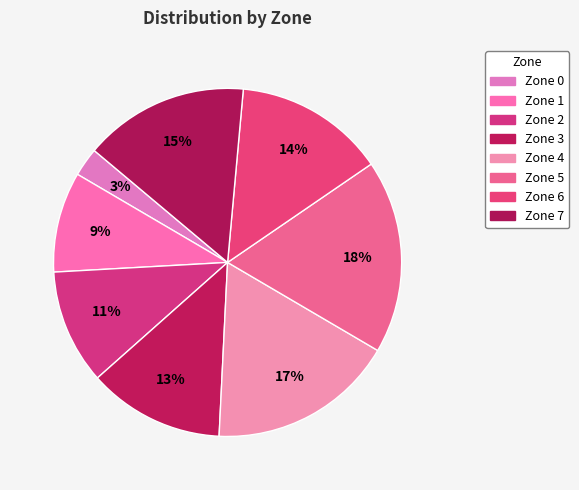

To the nearest percent, what is the difference between the largest and smallest slice percentages?

15%